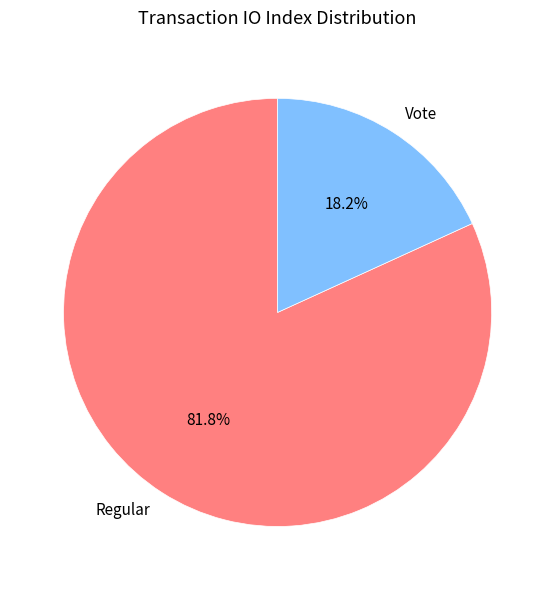

What is the largest slice in the pie chart?

Regular